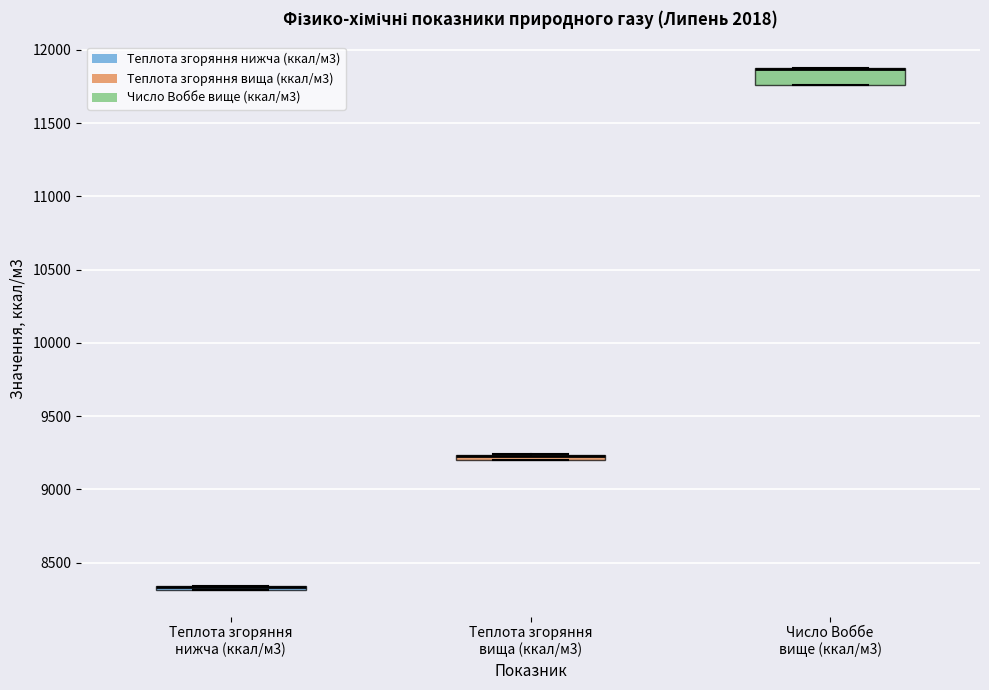

Which box is the tallest, from its lower edge to its upper edge?

Число Воббе вище (ккал/м3)